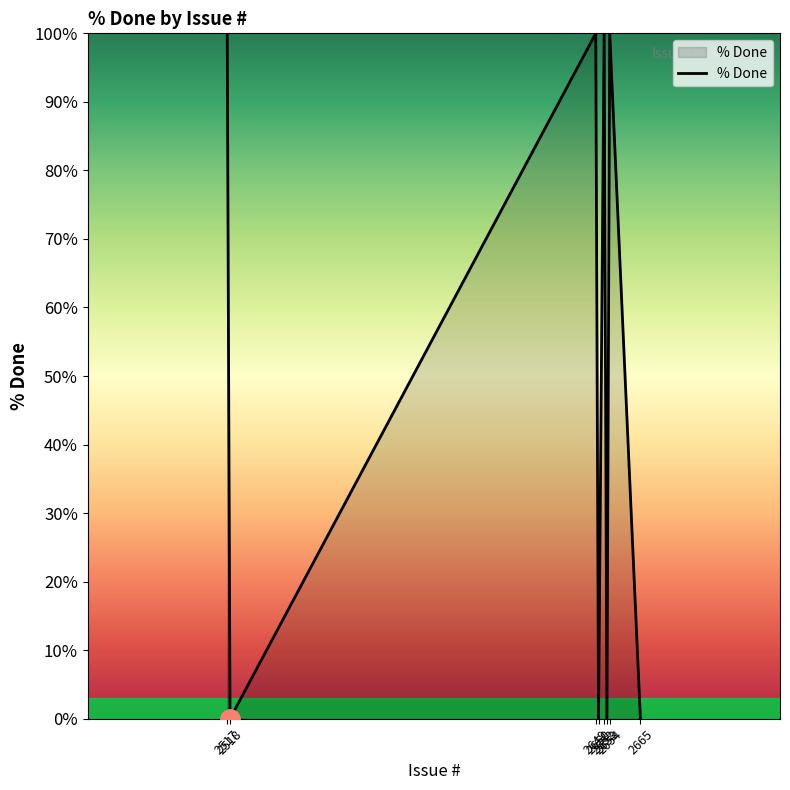

How many distinct data groups are displayed?

1